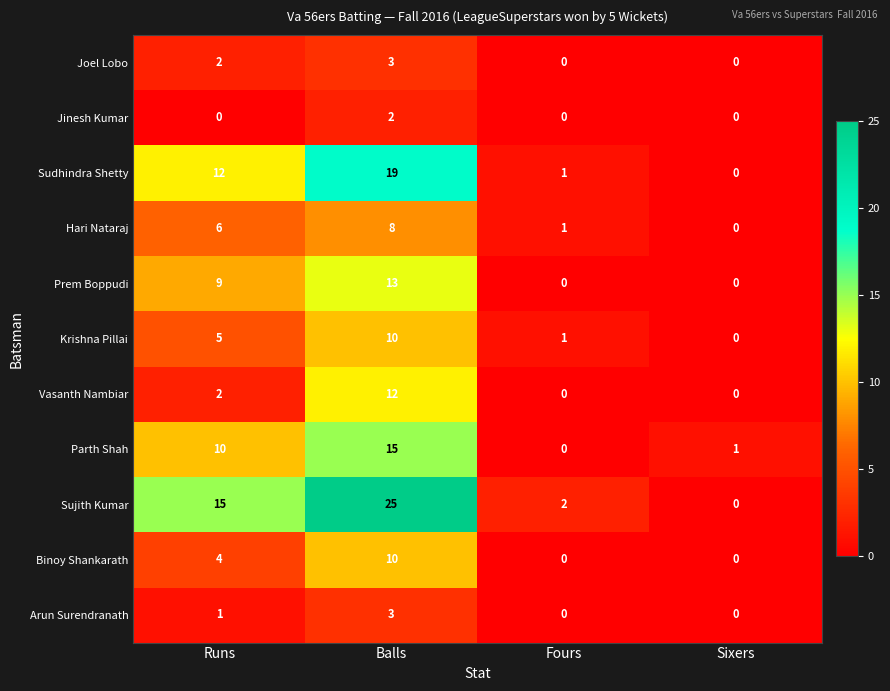

Count the number of data series in this chart.

11